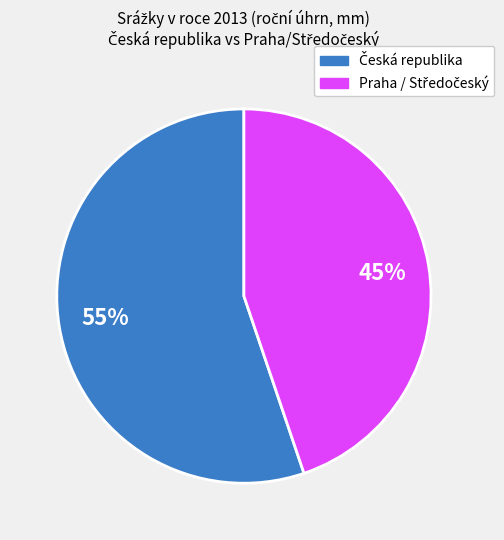

To the nearest percent, what is the difference between the largest and smallest slice percentages?

10%